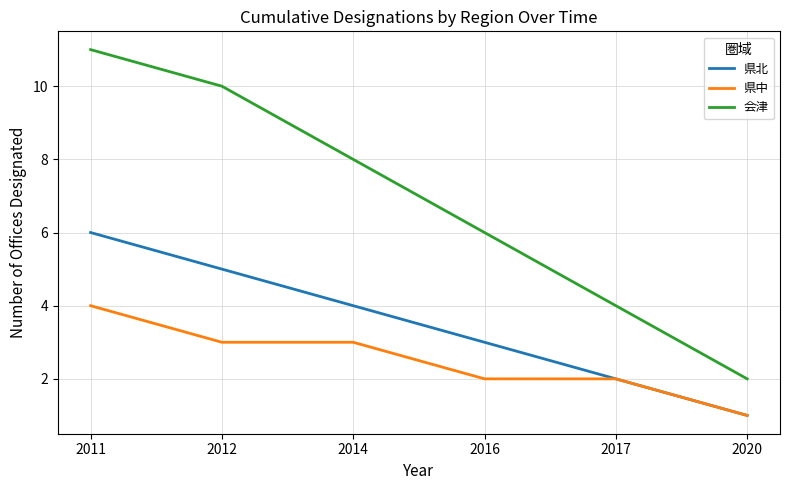

Rank the series by their maximum value, from lowest to highest.

県中, 県北, 会津